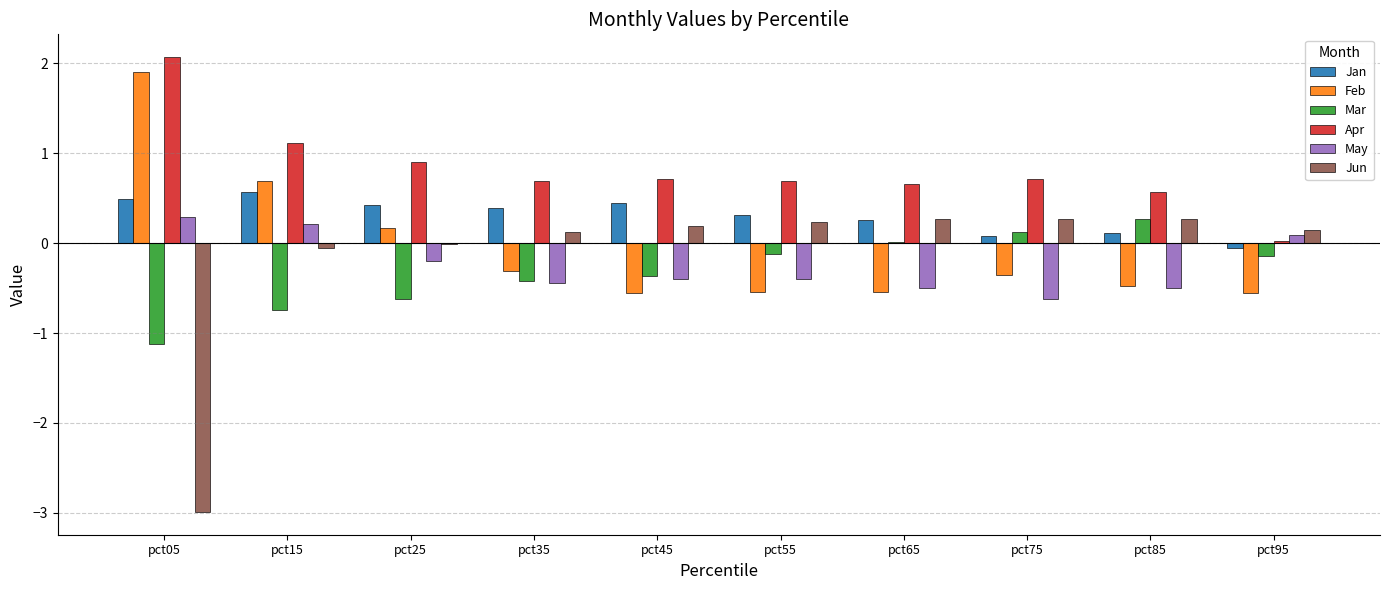

How many groups of bars are there?

10